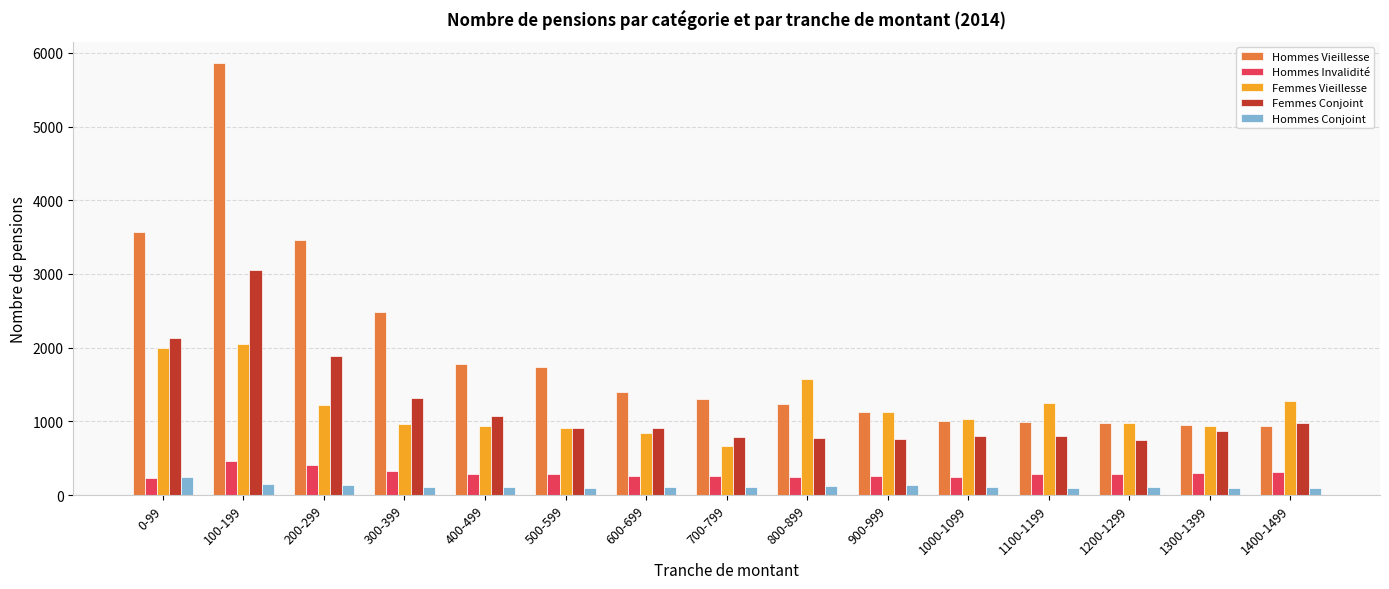

True or false: Hommes Invalidité has a value of 281 at 1200-1299.

True